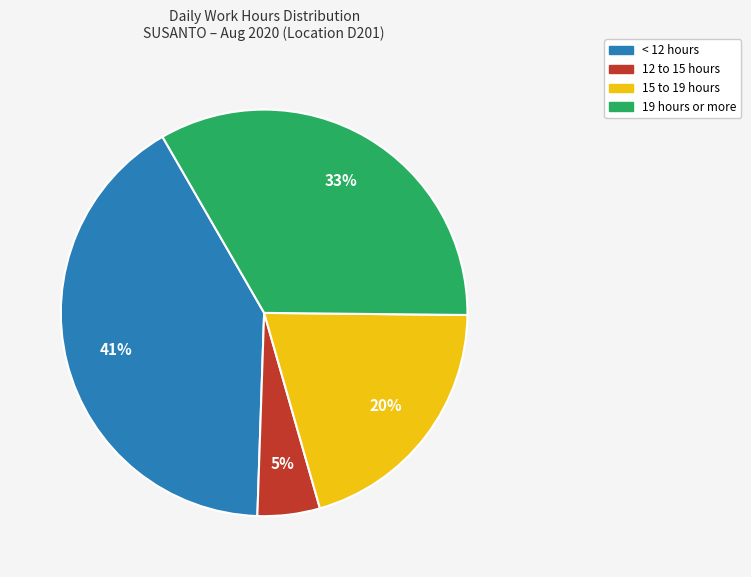

To the nearest percent, what is the difference between the largest and smallest slice percentages?

36%